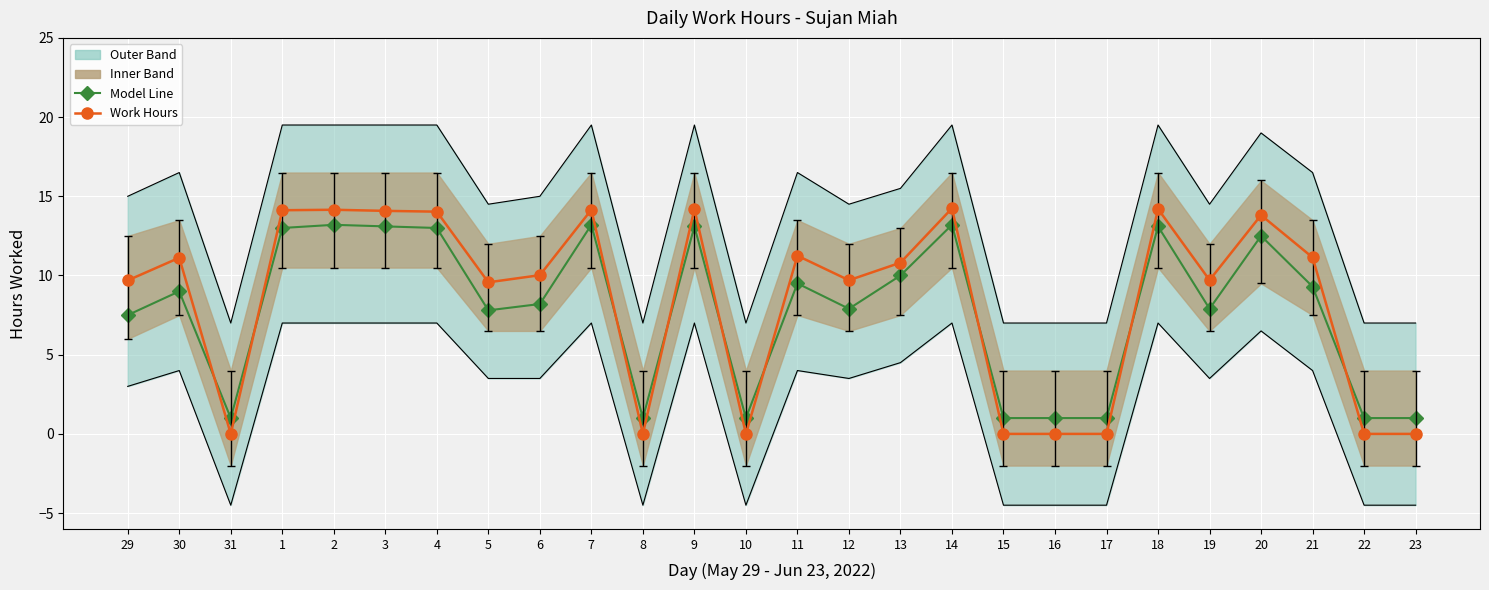

At which category does the chart reach its peak across all series?

2